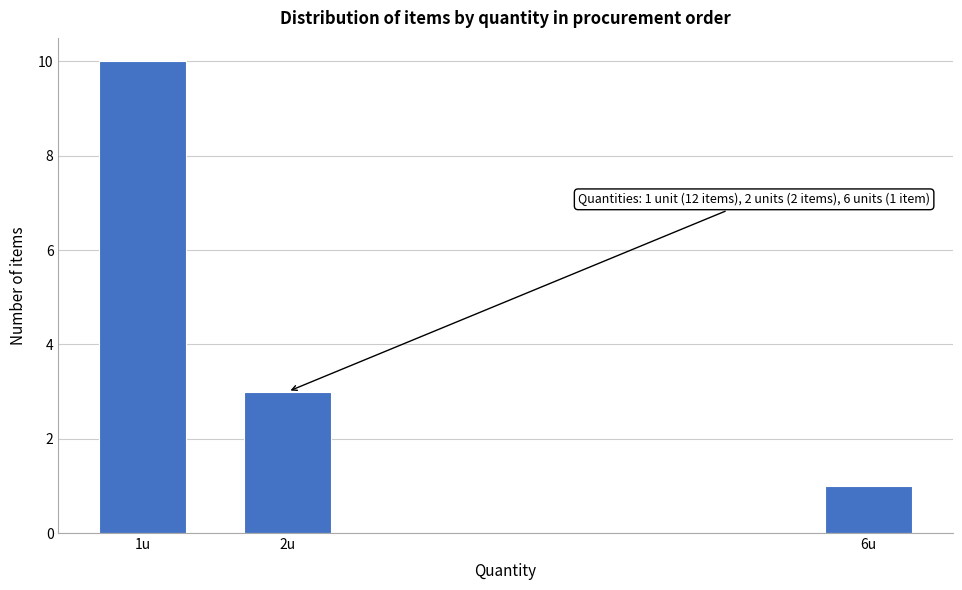

Reading left to right, transcribe all the data shown in this chart.

10	3	1